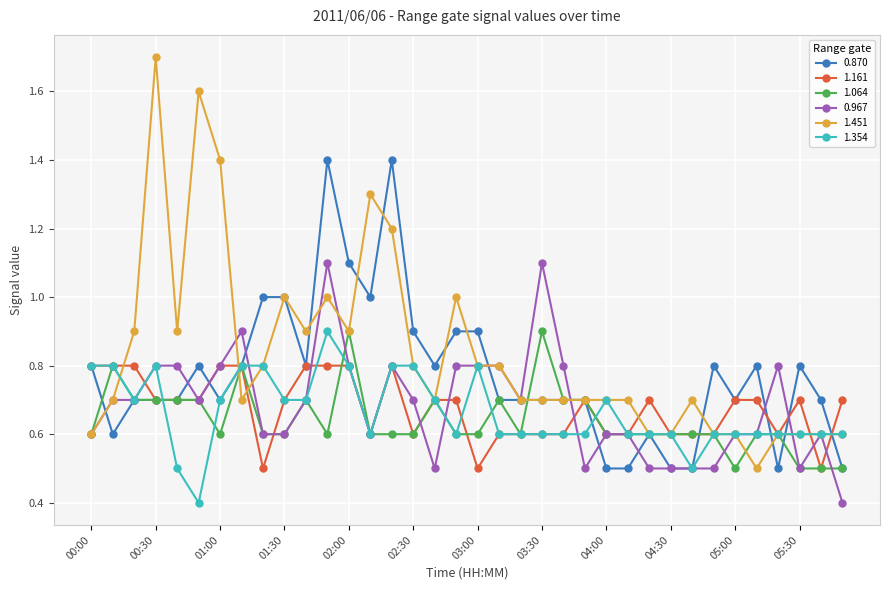

True or false: 1.064 has more than 0 points higher than both neighbors.

True